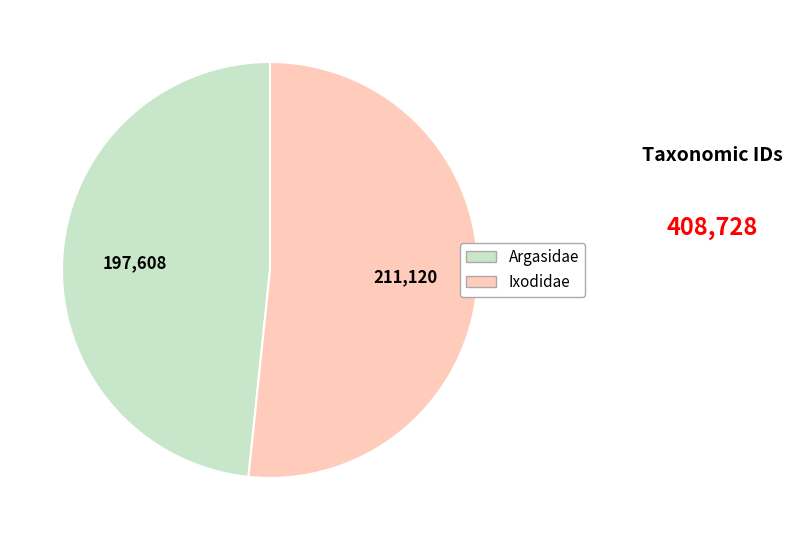

Do Argasidae and Ixodidae together represent more than half of the pie?

Yes